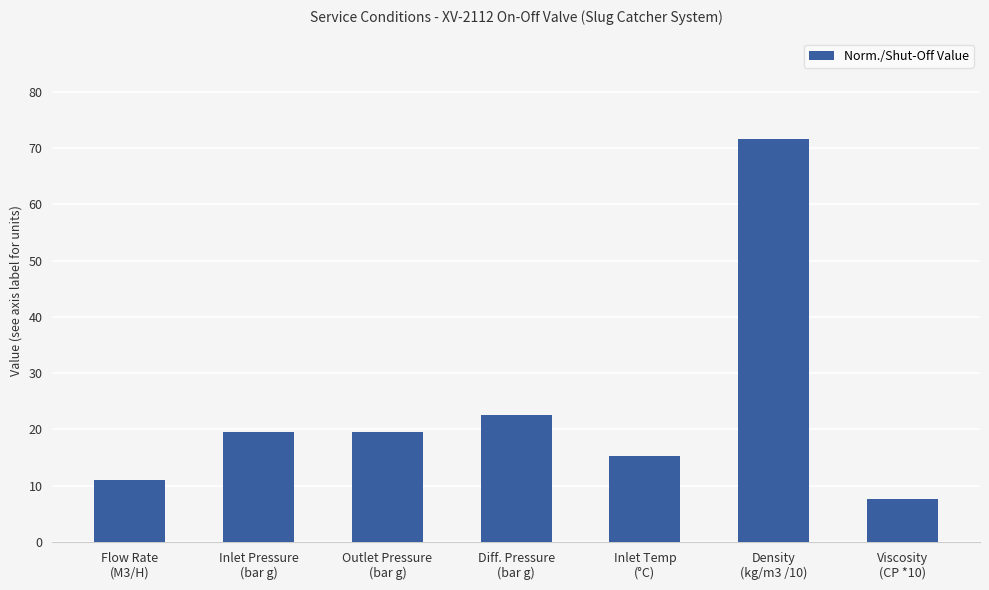

What is the sum of the values at Diff. Pressure
(bar g) and Flow Rate
(M3/H)?

33.5